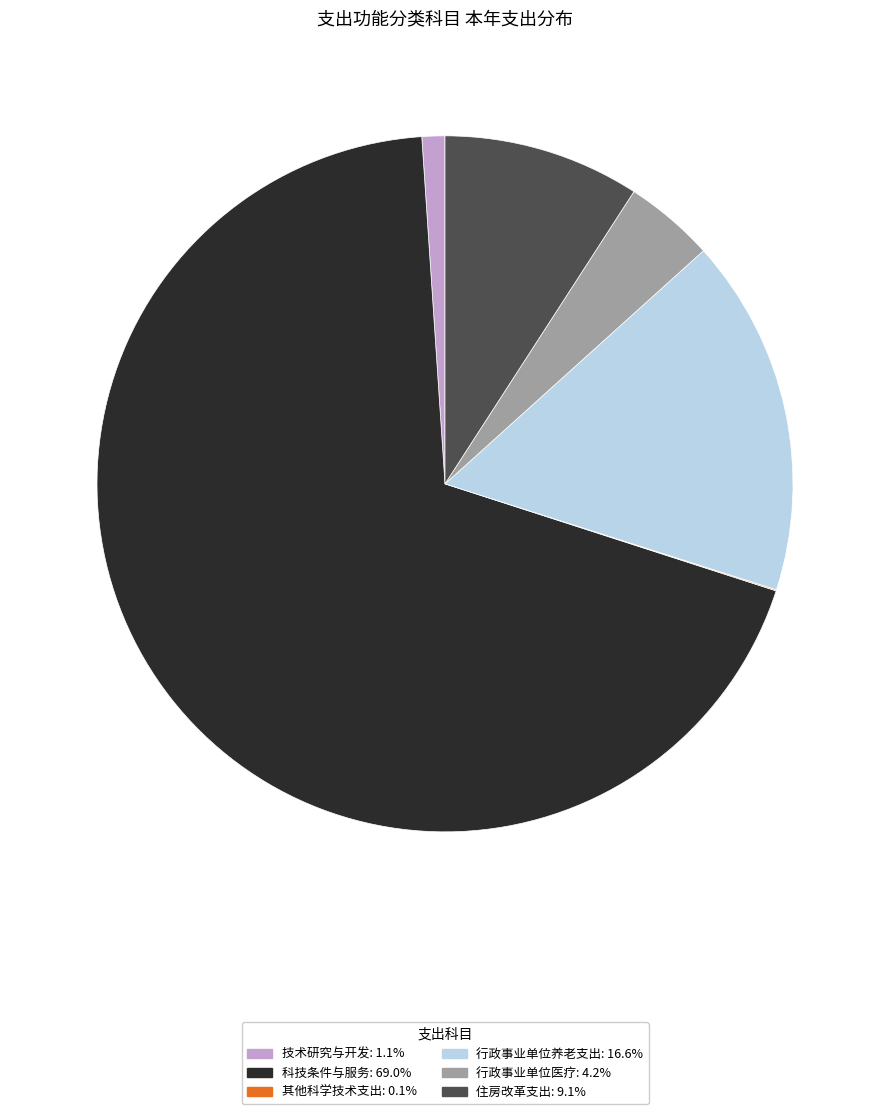

Which slice represents more than half of the pie?

科技条件与服务